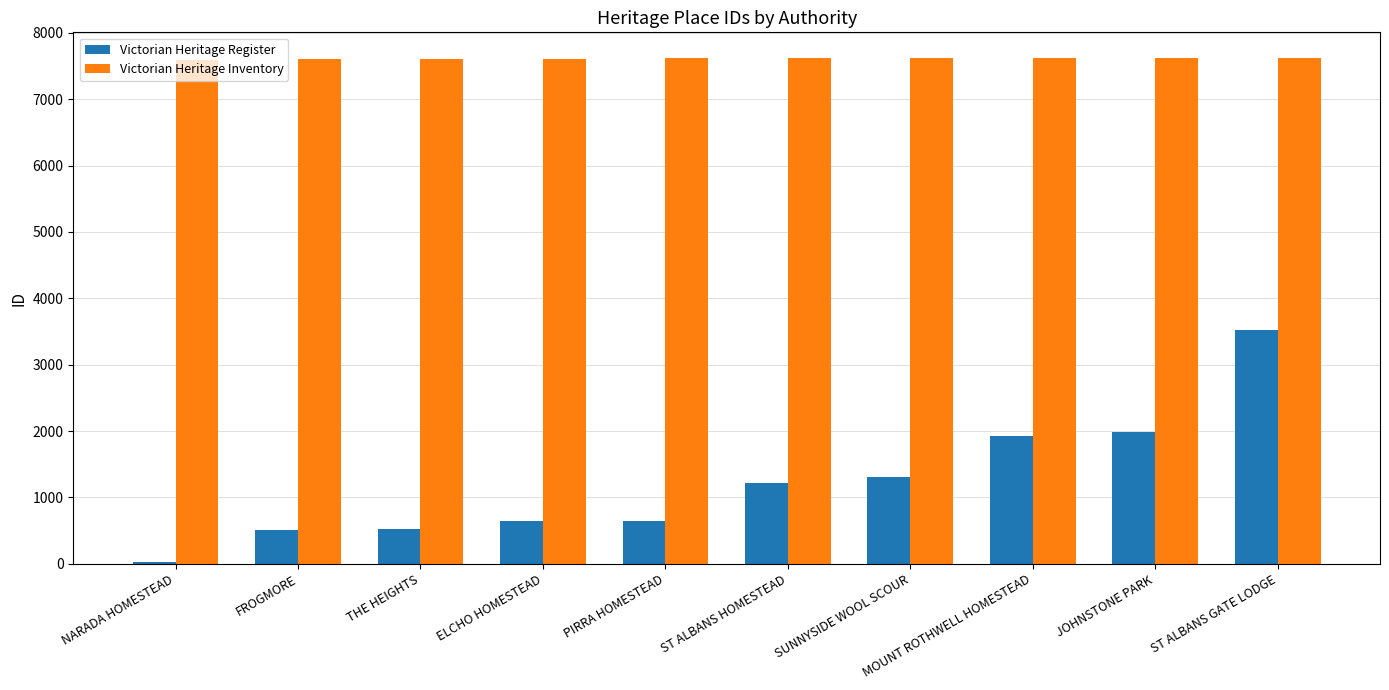

How many groups of bars are there?

10